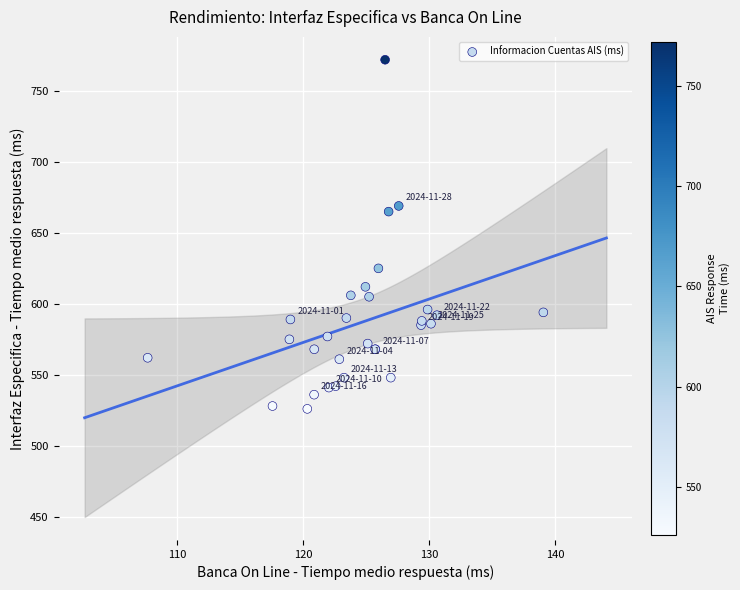

What Y value in the scatter plot is closest to 649?

665